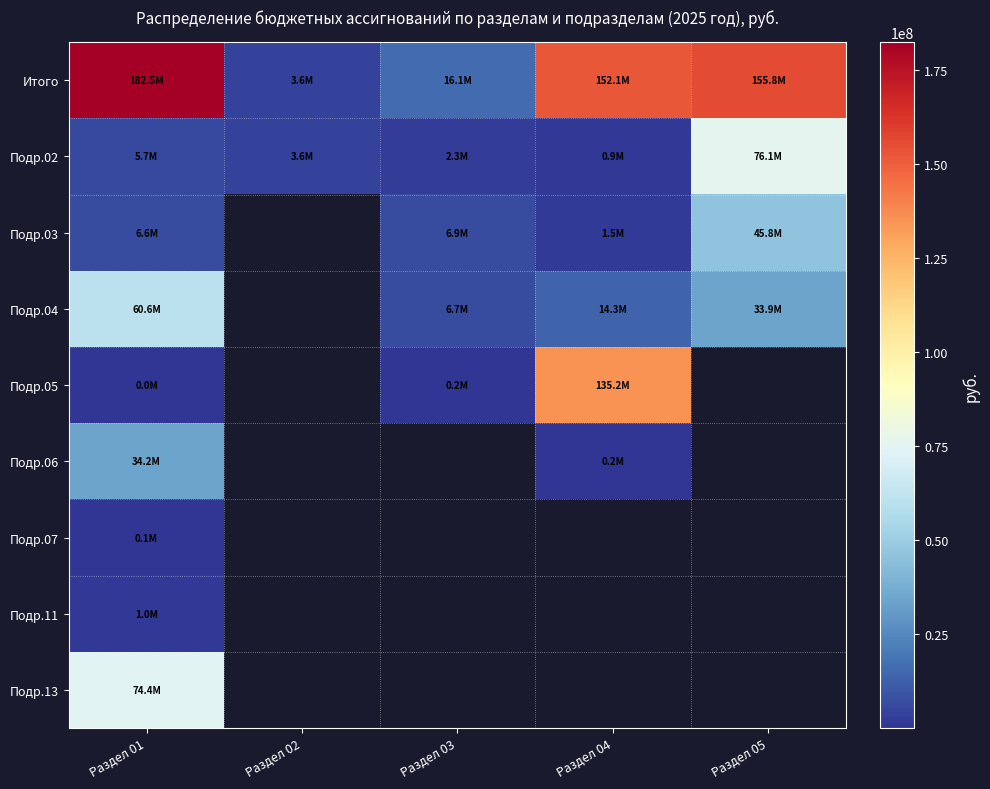

Which series has the largest range (max minus min)?

Итого